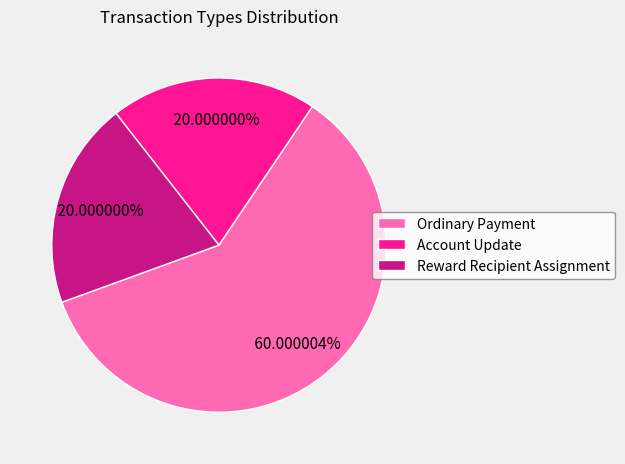

To the nearest percent, what is the difference between the Ordinary Payment and Reward Recipient Assignment slice percentages?

40%